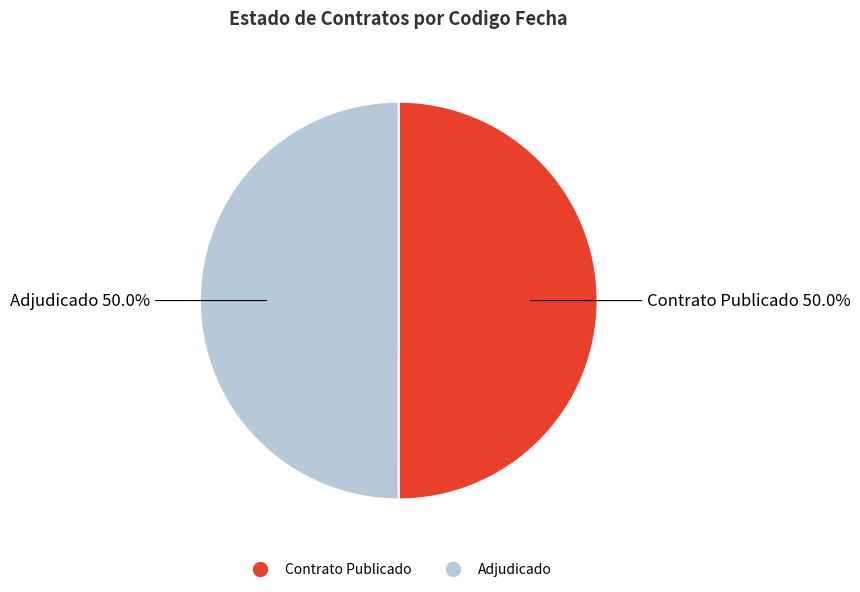

Rank the categories by value from highest to lowest.

PUBC, ADJ